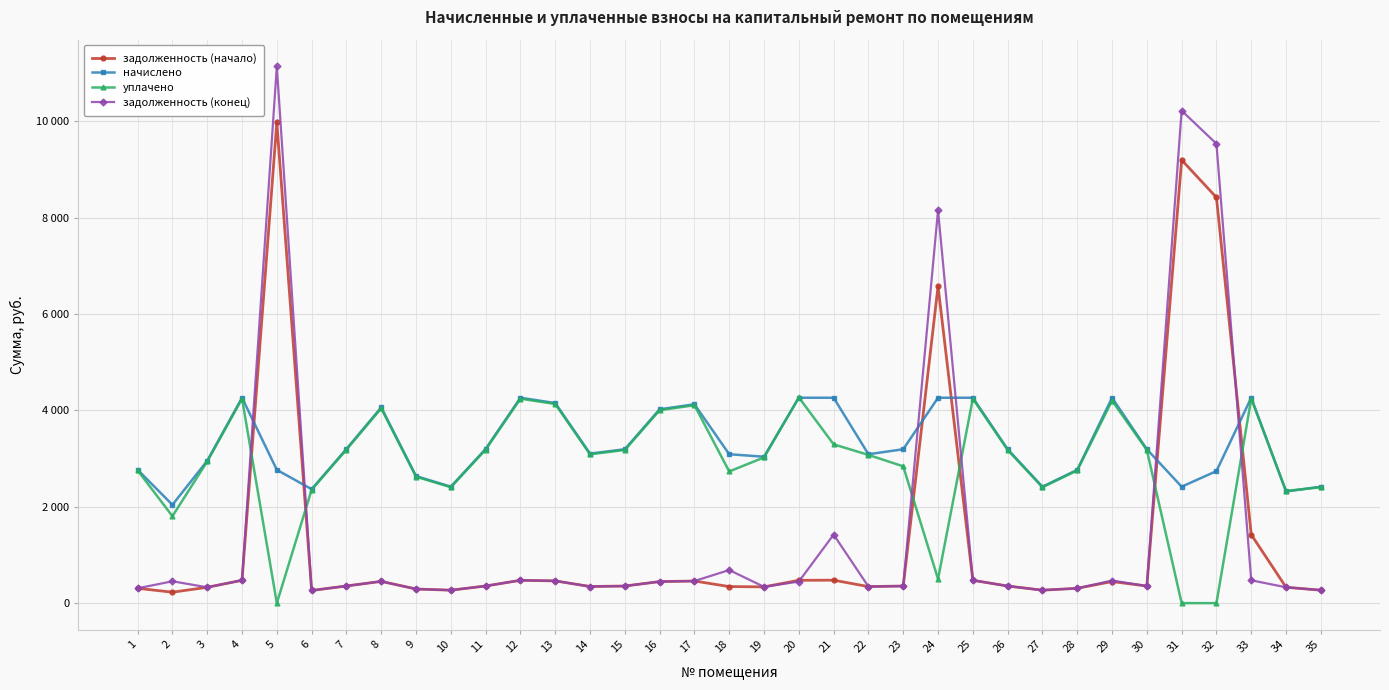

Where do начислено and задолженность (начало) first cross each other?

4 and 5